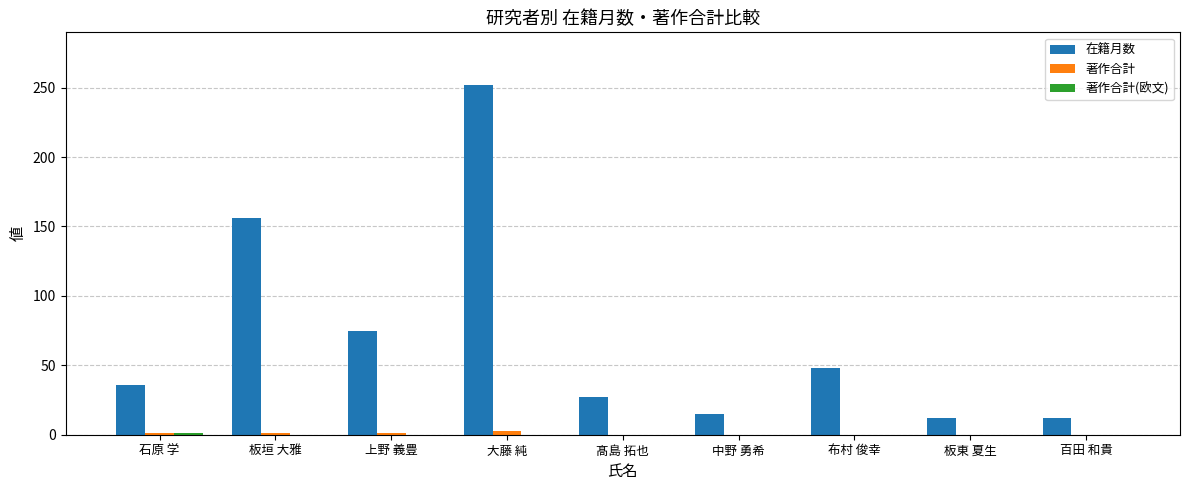

What is the greatest value displayed?

252